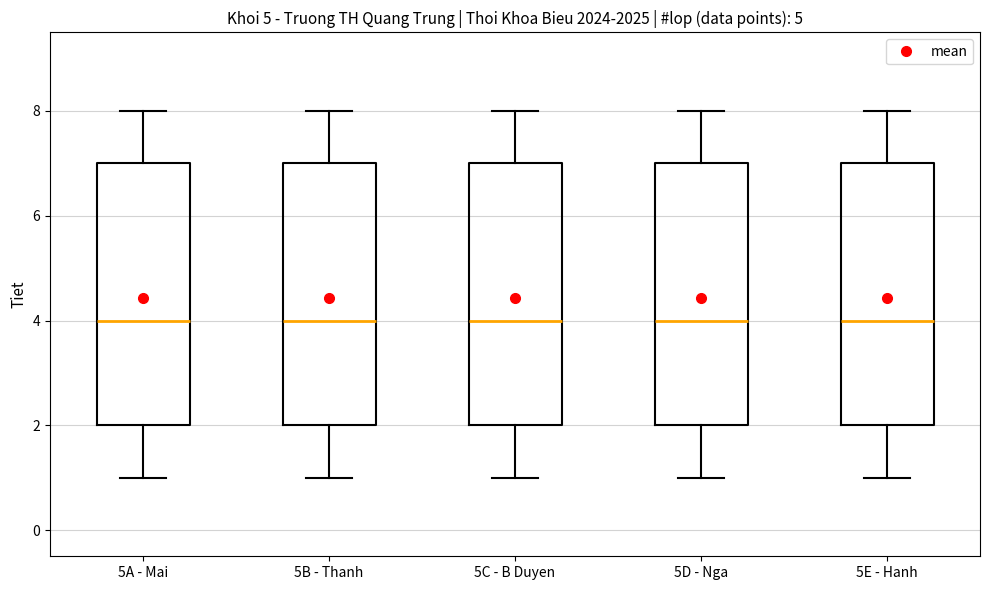

Reading left to right, transcribe this box plot: for each box, give where its median line is, the range the box spans, and where its two whiskers end, as read against the y-axis. The values are not printed on the chart, so give them approximately, as read against the axis.

5A - Mai: median 4, box 2 to 7, whiskers 1 to 8
5B - Thanh: median 4, box 2 to 7, whiskers 1 to 8
5C - B Duyen: median 4, box 2 to 7, whiskers 1 to 8
5D - Nga: median 4, box 2 to 7, whiskers 1 to 8
5E - Hanh: median 4, box 2 to 7, whiskers 1 to 8